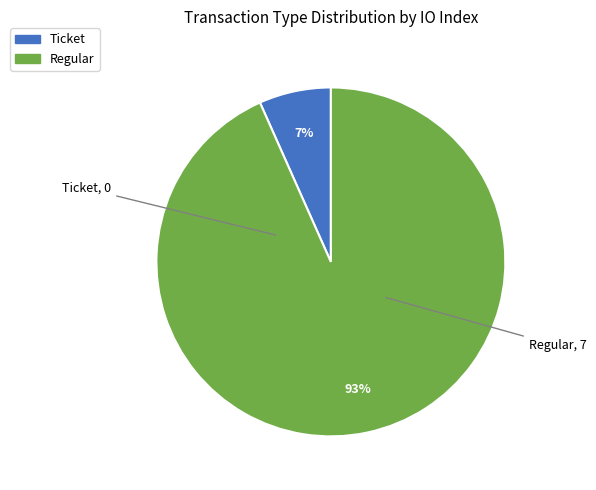

What is the smallest slice in the pie chart?

Ticket